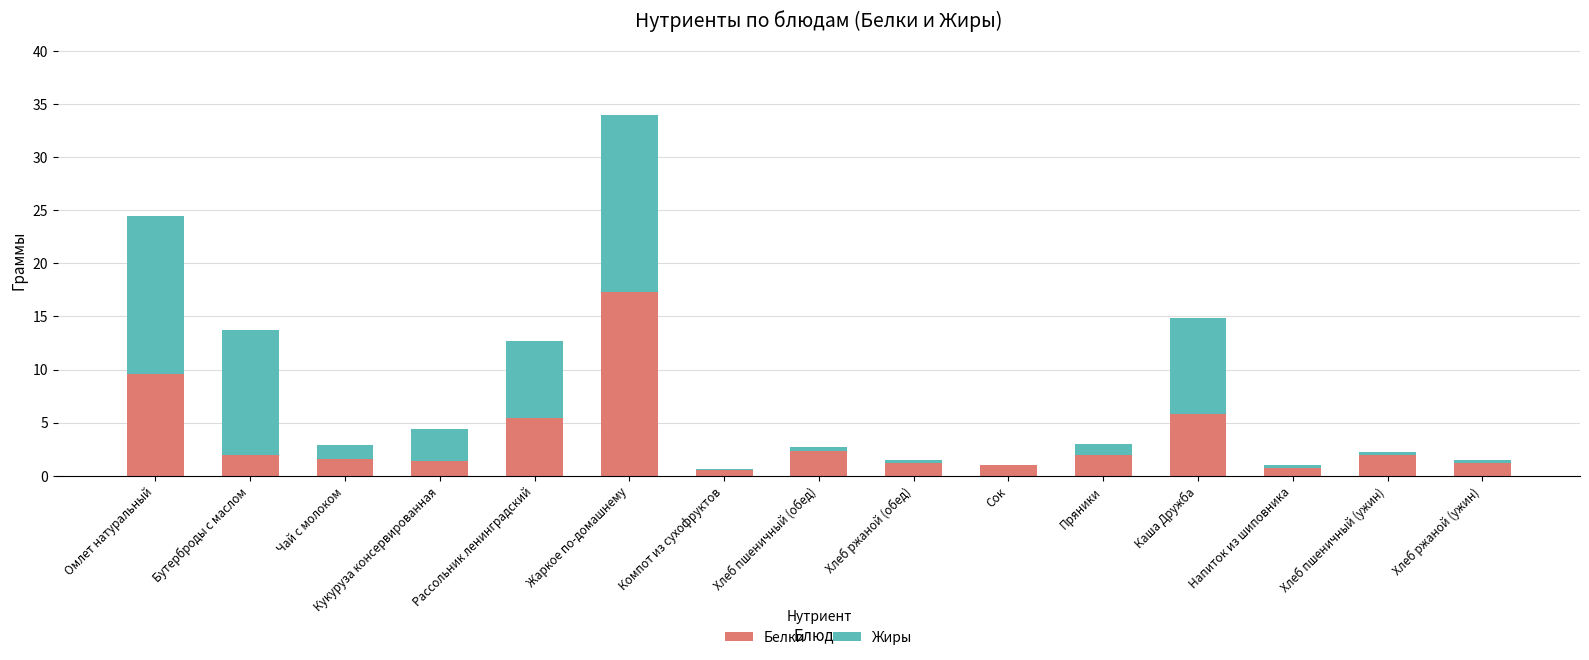

What is the total value across all series at Сок?

1.0